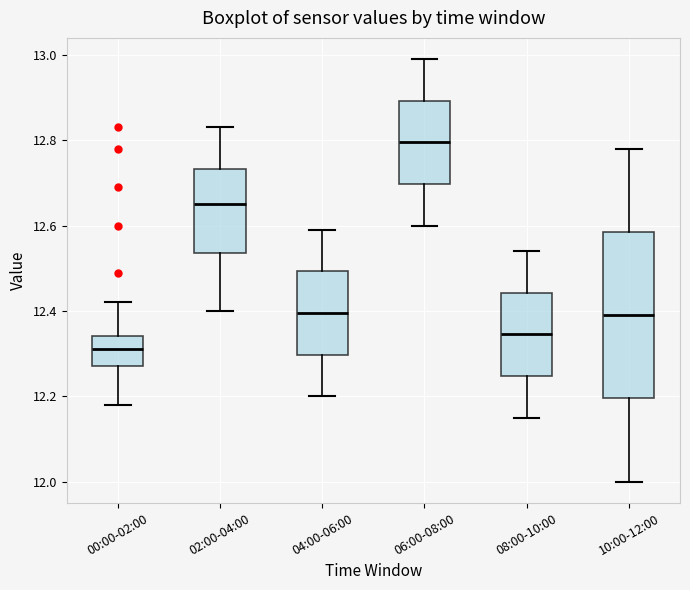

Which box has the lowest median line?

00:00-02:00